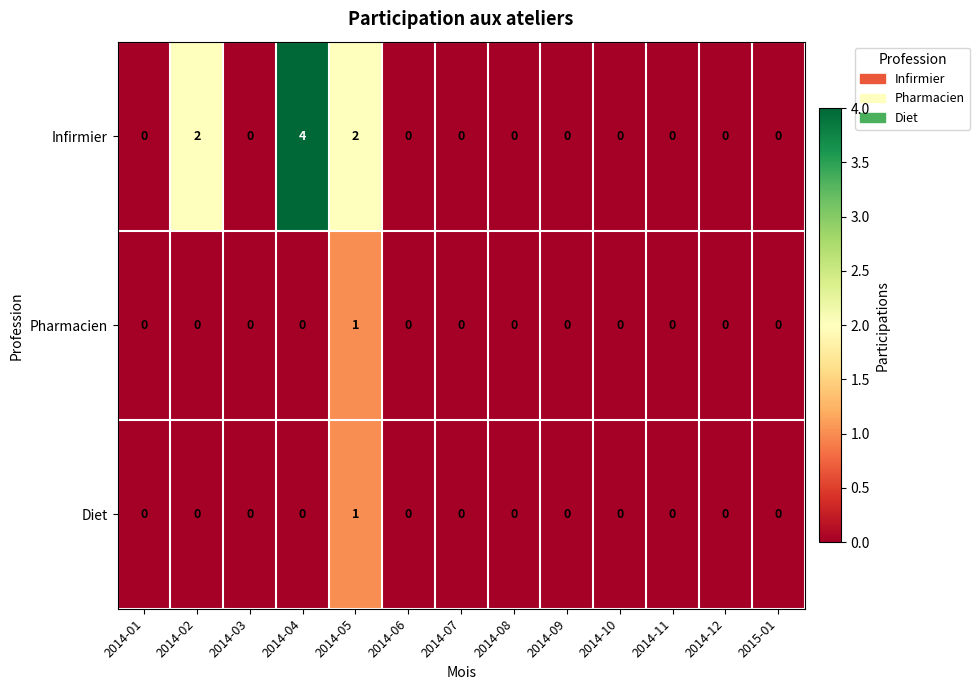

How many Infirmier values are between 0 and 1?

10